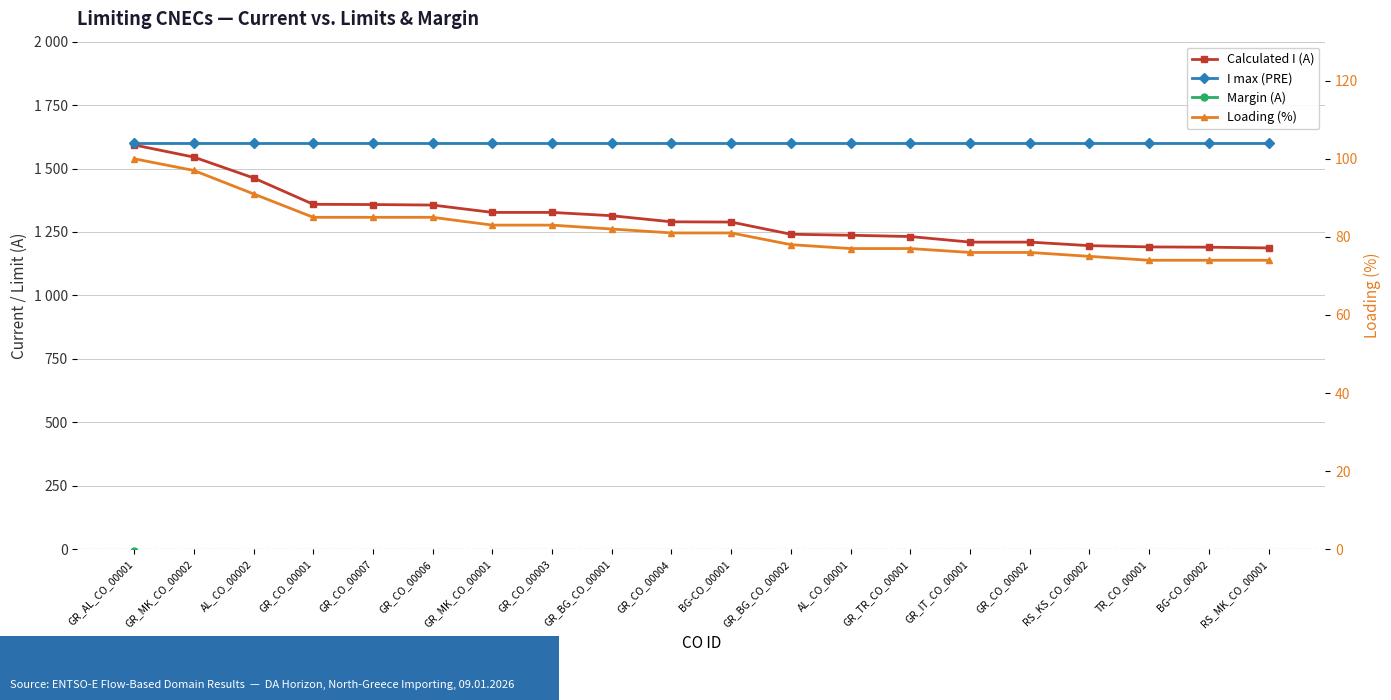

Reading right to left, what are all the values shown in this chart?

Calculated I (A): 1187	1190	1191	1196	1210	1210	1232	1237	1241	1289	1290	1314	1327	1327	1356	1358	1359	1463	1545	1593
I max (PRE): 1600	1600	1600	1600	1600	1600	1600	1600	1600	1600	1600	1600	1600	1600	1600	1600	1600	1600	1600	1600
Margin (A): -413	-410	-409	-404	-390	-390	-368	-363	-359	-311	-310	-286	-273	-273	-244	-242	-241	-137	-55	-7
Loading (%): 74	74	74	75	76	76	77	77	78	81	81	82	83	83	85	85	85	91	97	100